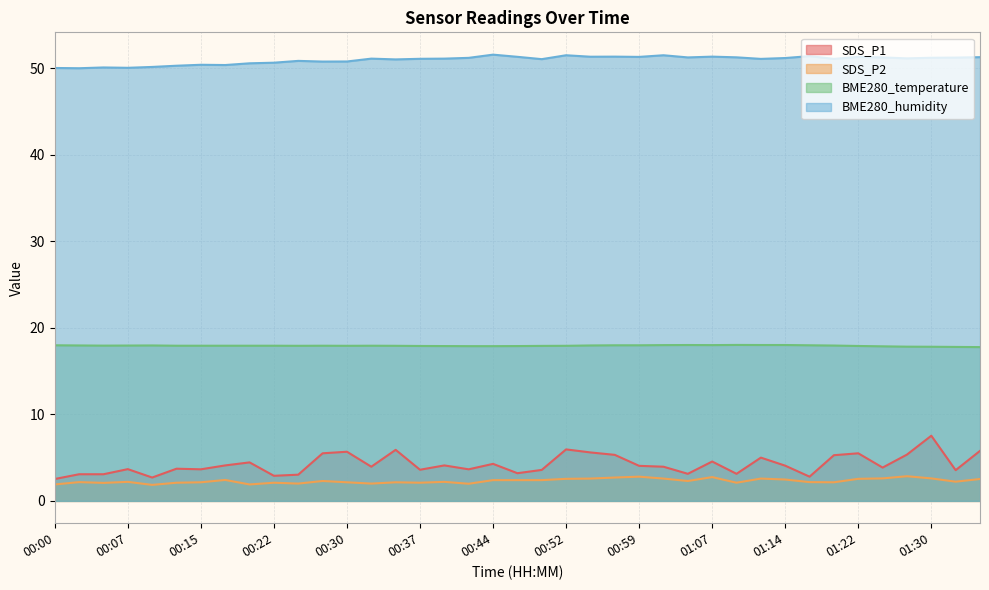

The SDS_P1 series shows 0.6 at 00:00. True or false?

False